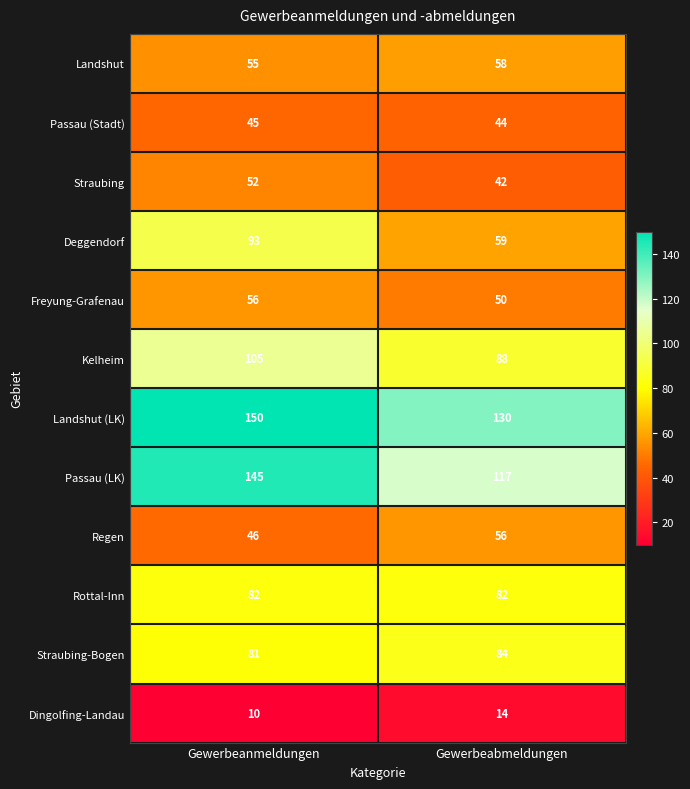

Which series has the largest range (max minus min)?

Deggendorf